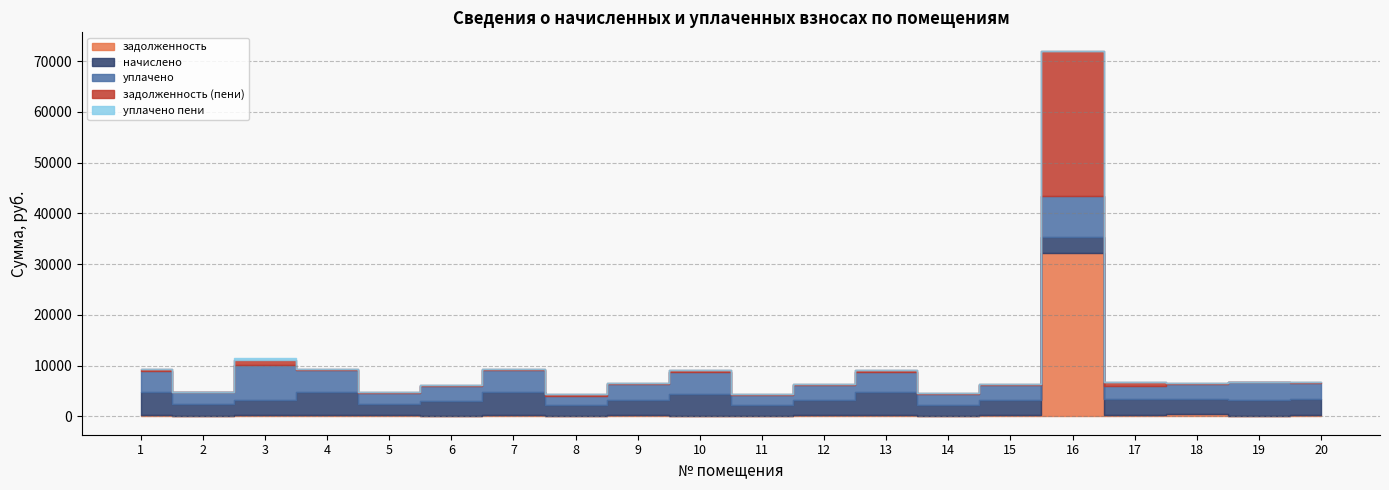

Reading left to right, extract all data points from this chart.

задолженность: 363.6	181.2	258.1	364.2	361.7	0.0	364.2	0.0	252.9	0.0	180.6	250.0	364.2	180.6	250.3	32204.2	264.8	495.1	0.0	262.5
начислено: 4363.0	2174.3	2992.4	4370.2	2167.2	2999.5	4370.2	2167.2	3035.4	4370.2	2167.2	2999.5	4370.2	2167.2	2999.5	3229.2	3164.6	2970.8	3250.7	3150.2
уплачено: 4236.3	2536.7	6857.2	4328.8	2147.3	2972.2	4328.8	1920.0	3006.6	4328.8	1826.5	2971.1	4006.0	2146.7	2971.1	8000.0	2607.2	2942.7	3490.0	3120.4
задолженность (пени): 363.6	0.0	1010.9	364.2	180.6	250.8	364.2	247.8	252.9	364.2	180.6	250.0	364.2	180.6	250.0	28618.9	792.3	248.4	0.8	262.5
уплачено пени: 0.0	0.3	401.8	0.0	1.5	0.0	0.6	0.0	0.0	0.3	0.1	0.0	0.0	0.0	0.3	0.0	3.6	0.0	0.0	0.0